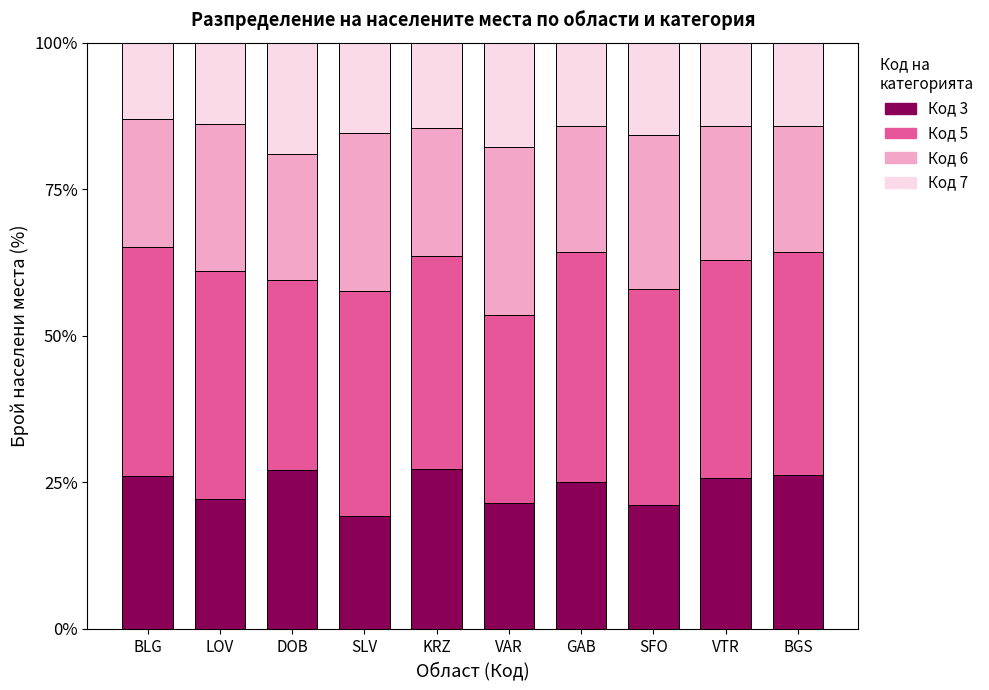

What is the lowest value of the Код 3 series?

19.2